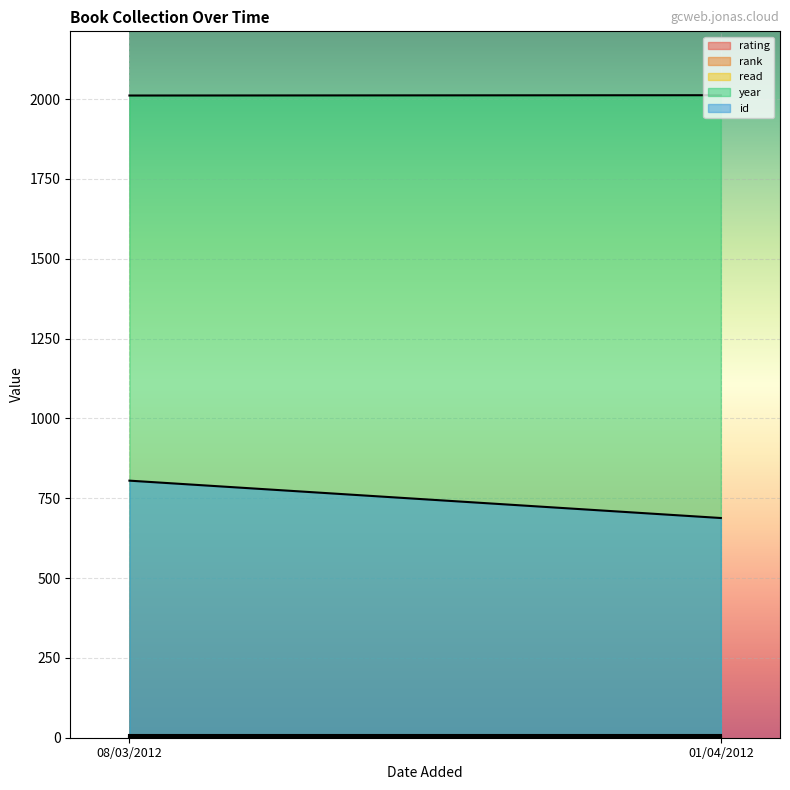

What is the maximum value for id?

805